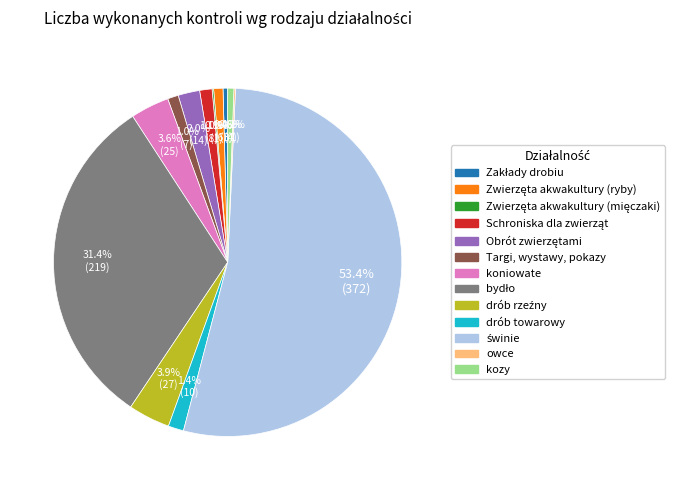

Between kozy and koniowate, which is larger?

koniowate